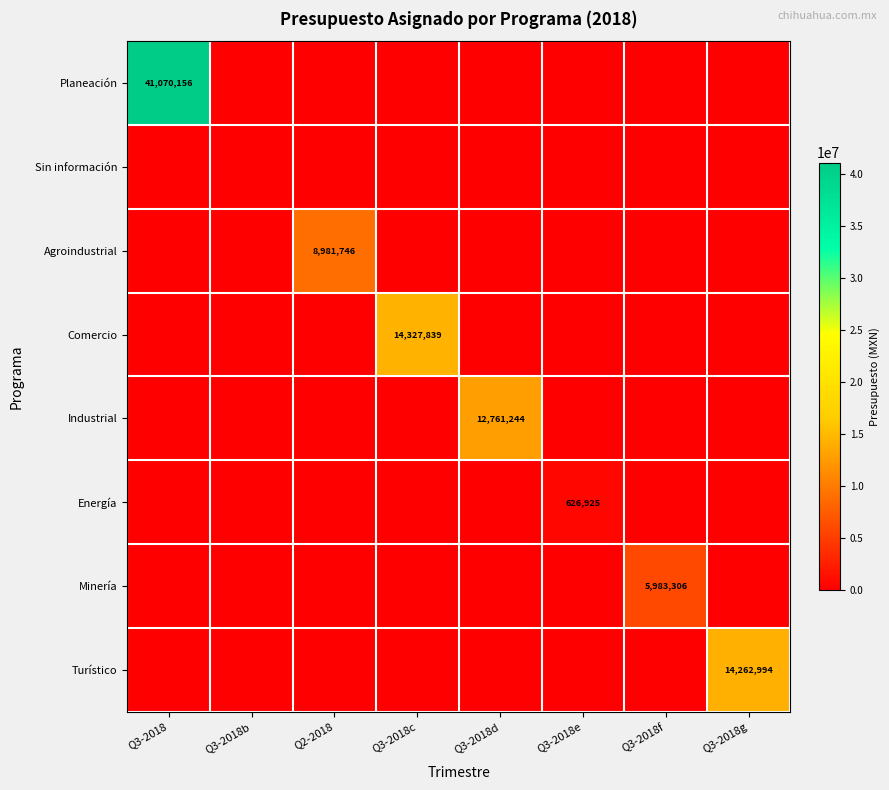

Is it true that Energía equals 0 at Q3-2018?

True